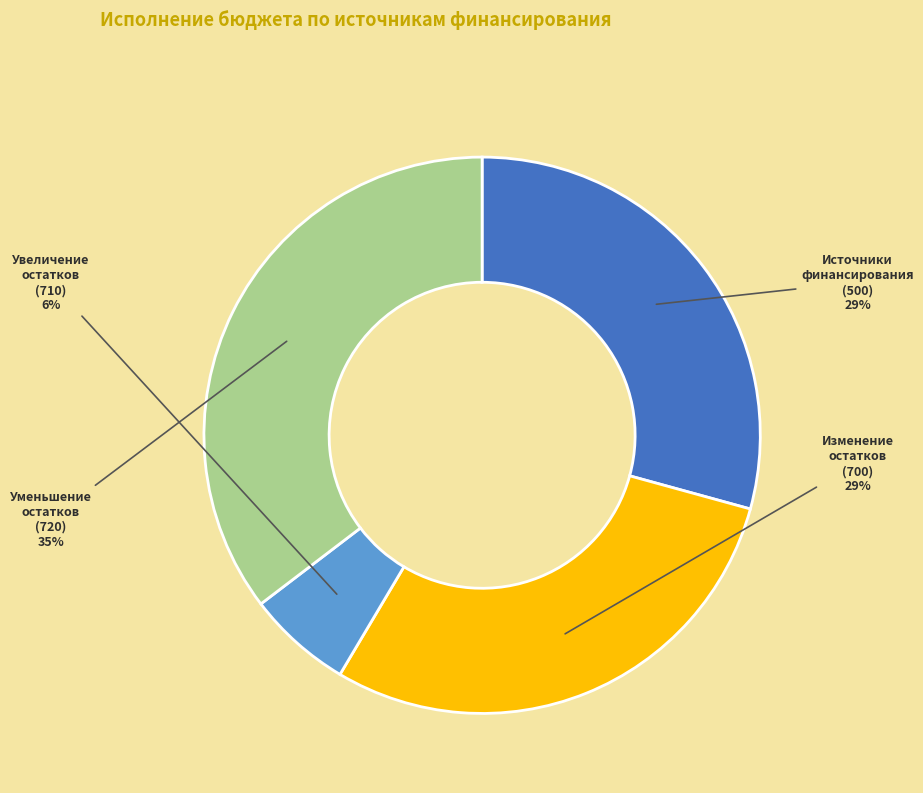

Which has a higher value, Источники финансирования (500) or Уменьшение остатков (720)?

Уменьшение остатков (720)